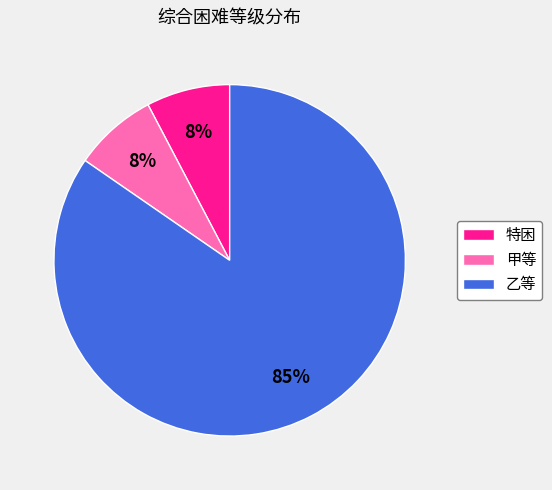

Is there a majority slice in this chart?

Yes